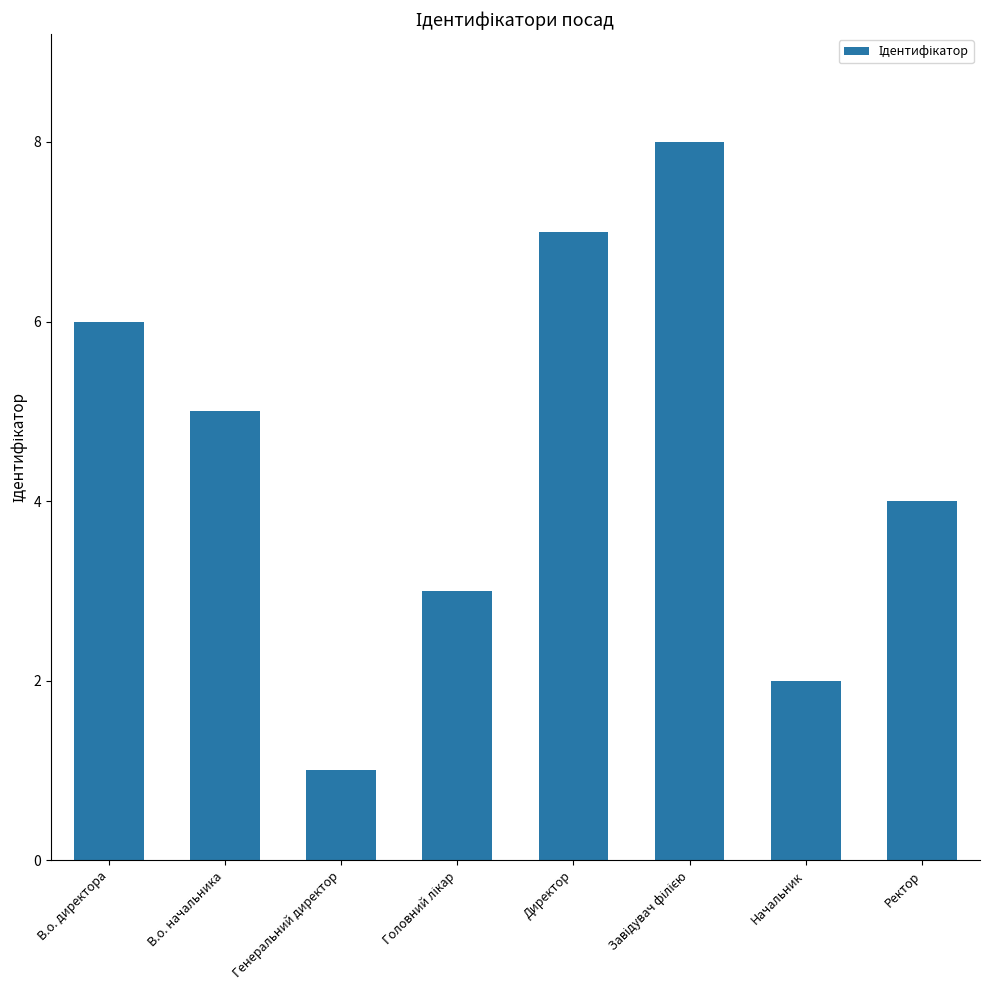

Is it true that the value at Генеральний директор is 1?

True